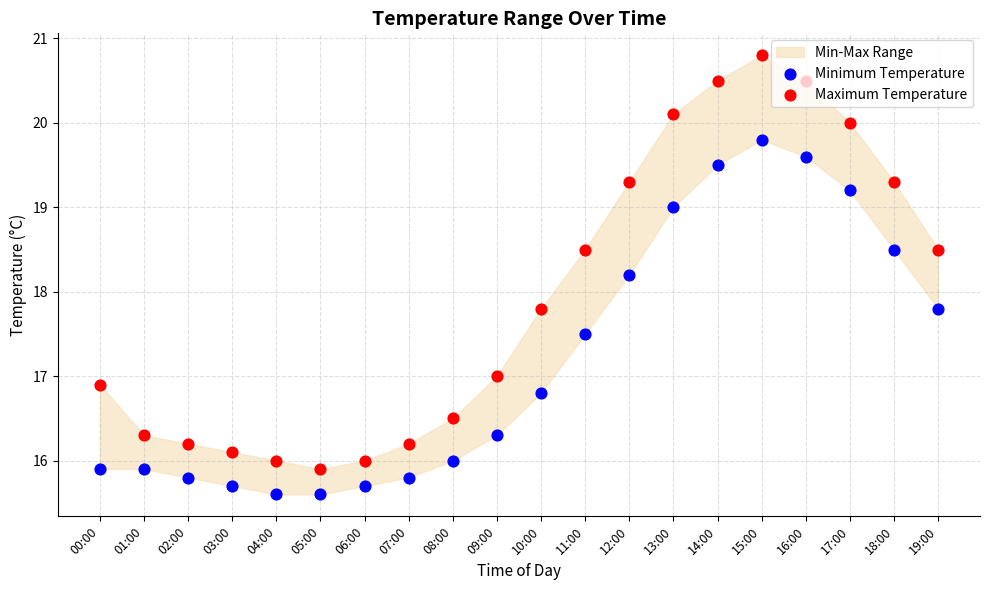

Which series contains the highest Y value?

Maximum Temperature